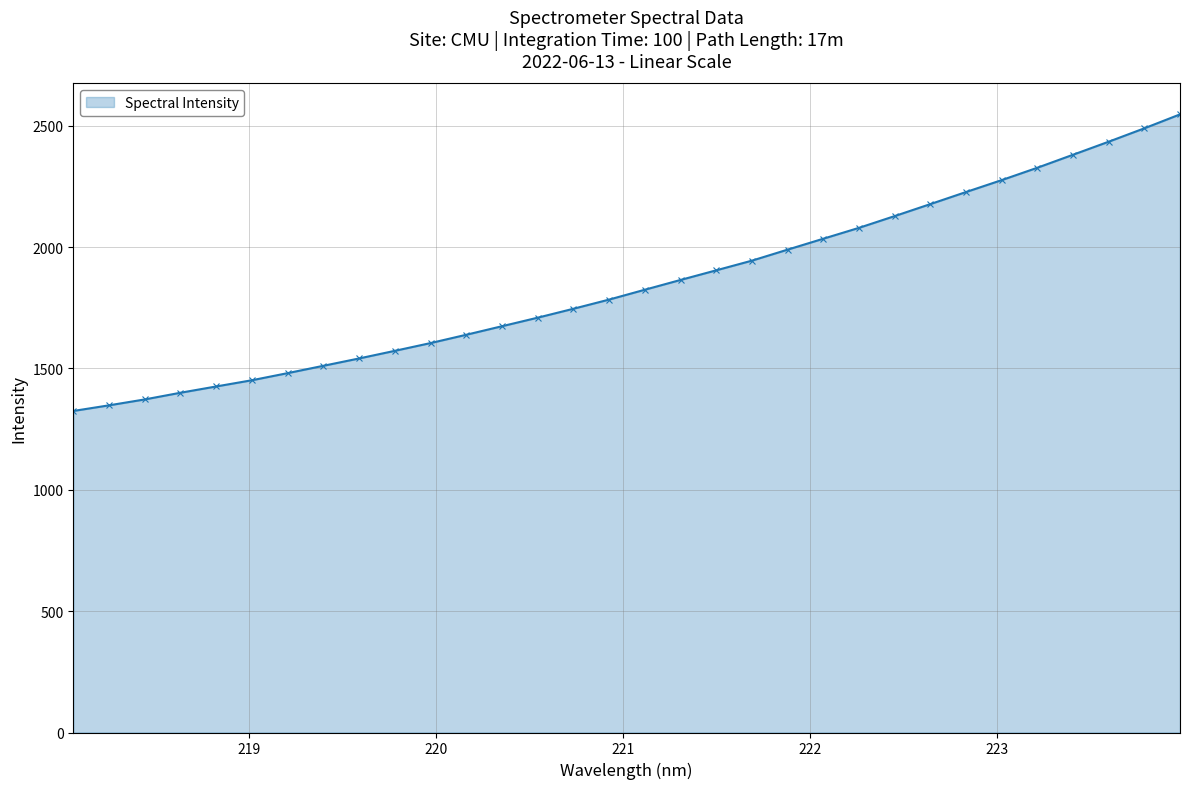

What is the difference between the maximum and minimum values?

1222.0